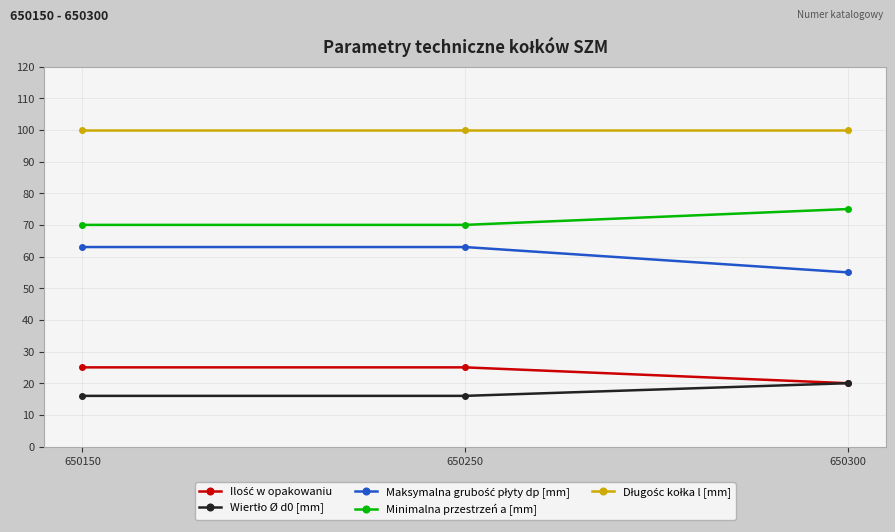

Is this an area chart (filled region under the line)?

No